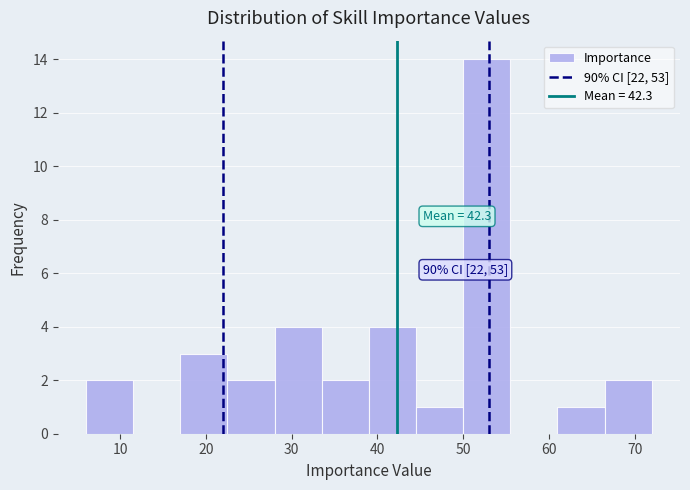

Over which range of the x-axis is the bar tallest?

50.0 to 55.5